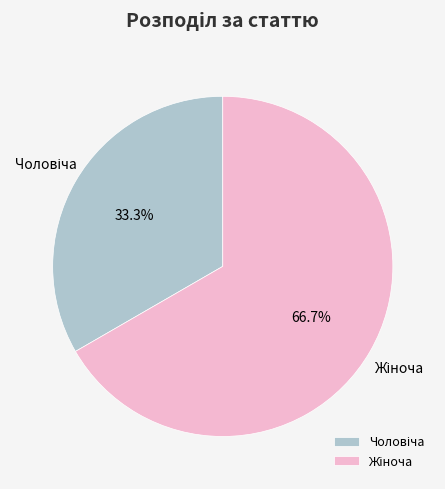

How many slices are in this pie chart?

2